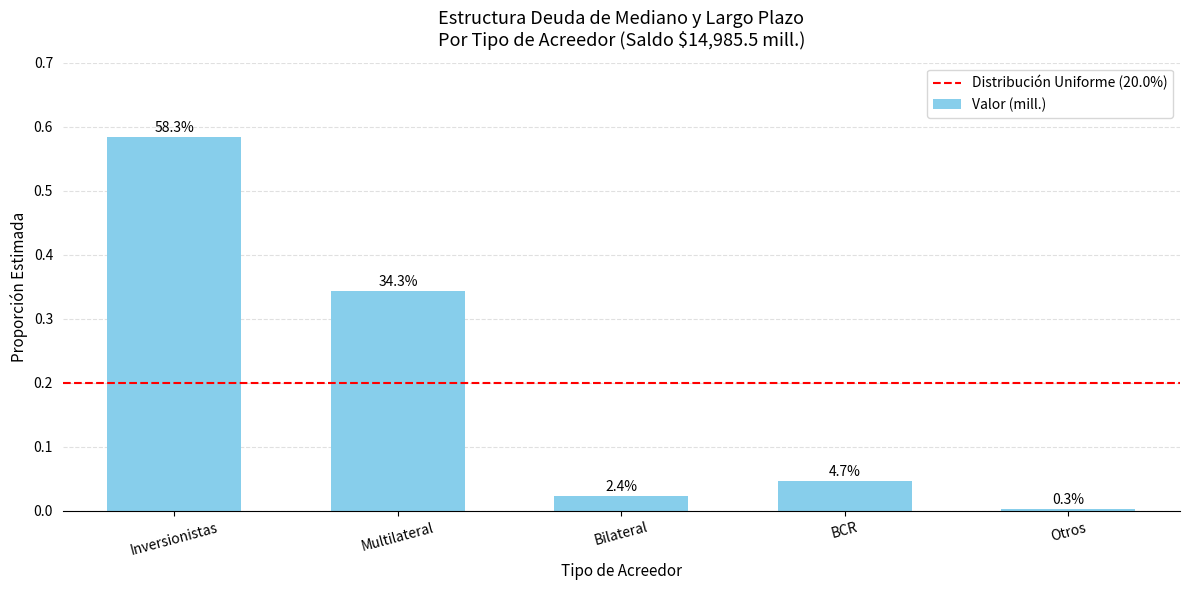

What is the sum of the values at Multilateral and Inversionistas?

0.9